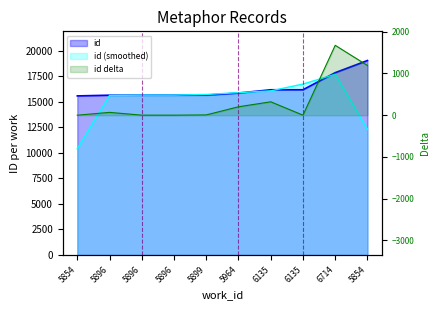

Reading left to right, extract all data points from this chart.

5854=15586	5896=15654	5896=15655	5896=15656	5899=15663	5964=15865	6135=16186	6135=16187	6714=17861	5854=19052